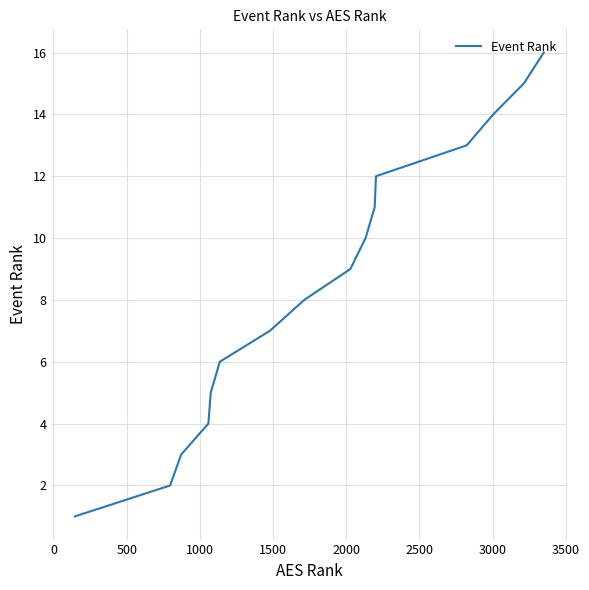

Is this an area chart (filled region under the line)?

No